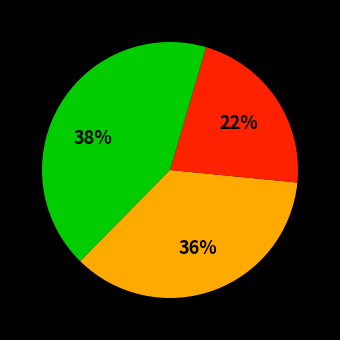

How many segments does this pie chart have?

4